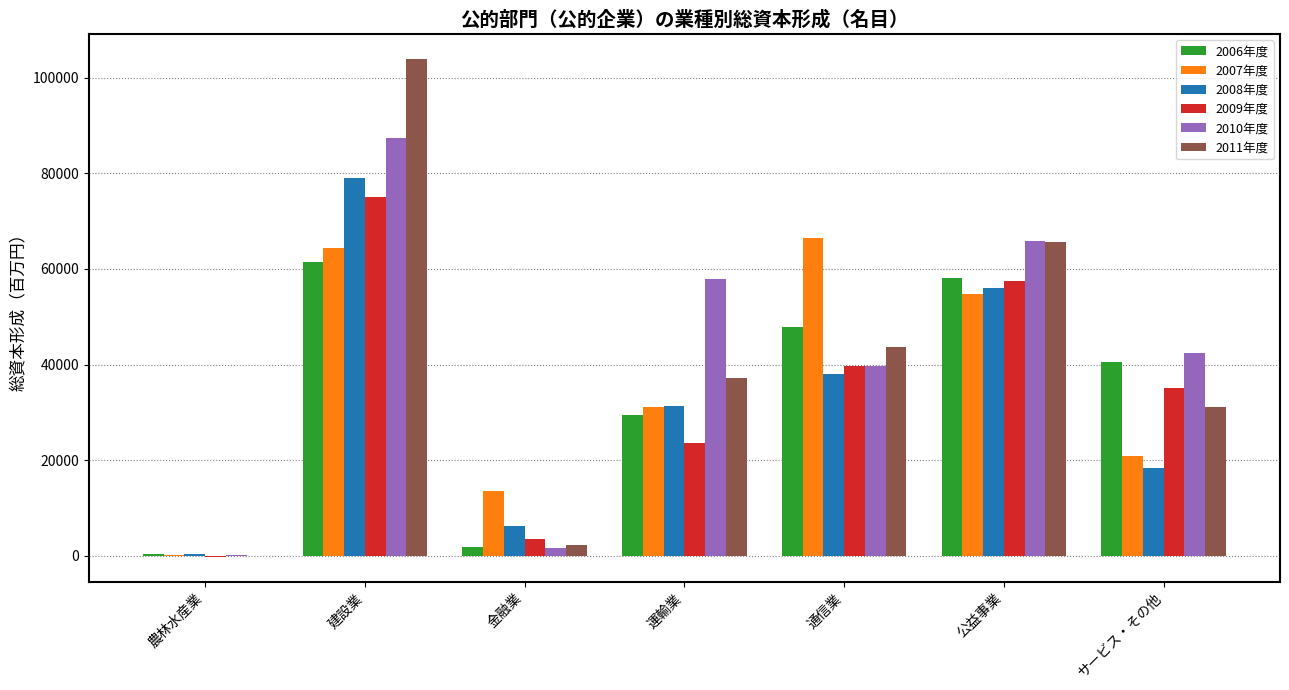

Is the value of 2007年度 at 農林水産業 greater than the value of 2010年度 at 建設業?

No